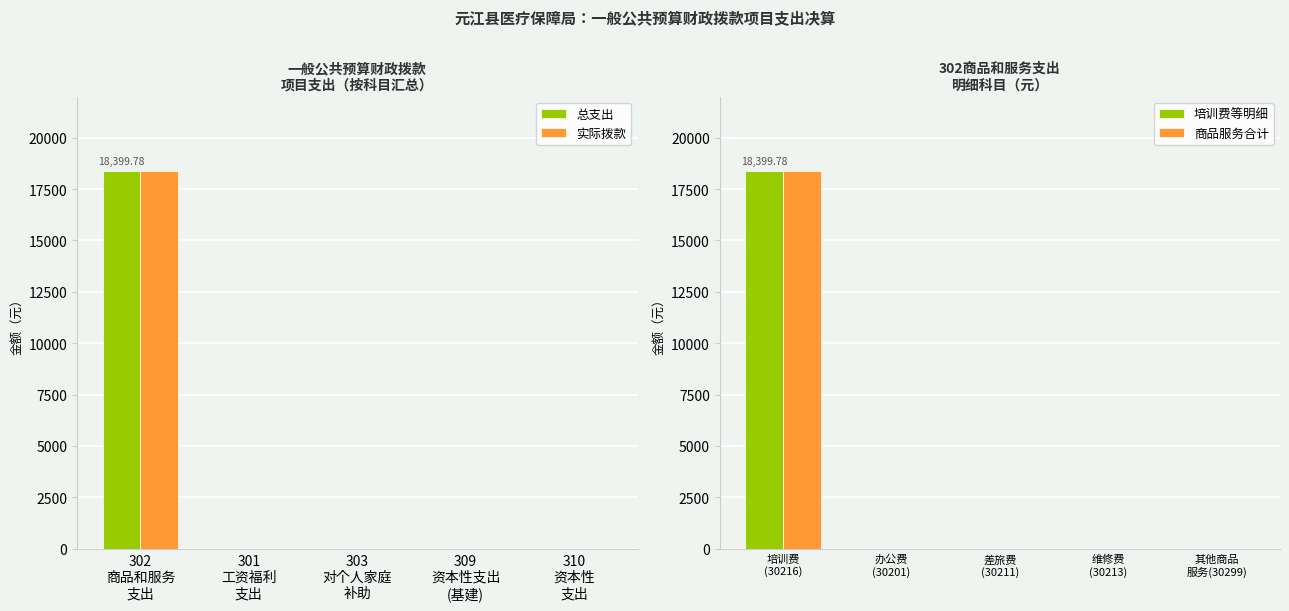

Count the number of categories in the chart.

5